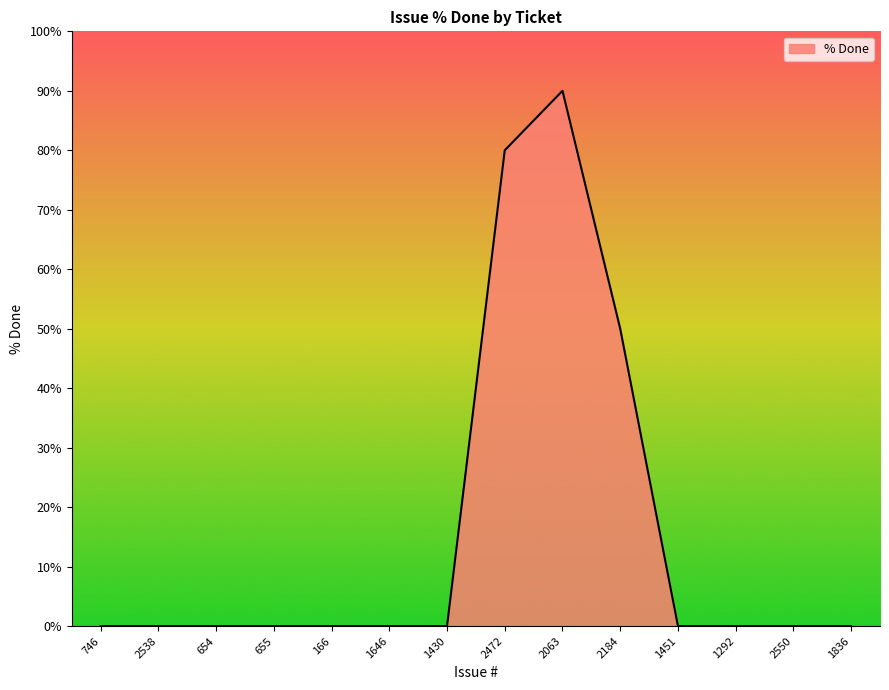

Reading left to right, list all the values displayed in this chart.

0	0	0	0	0	0	0	80	90	50	0	0	0	0